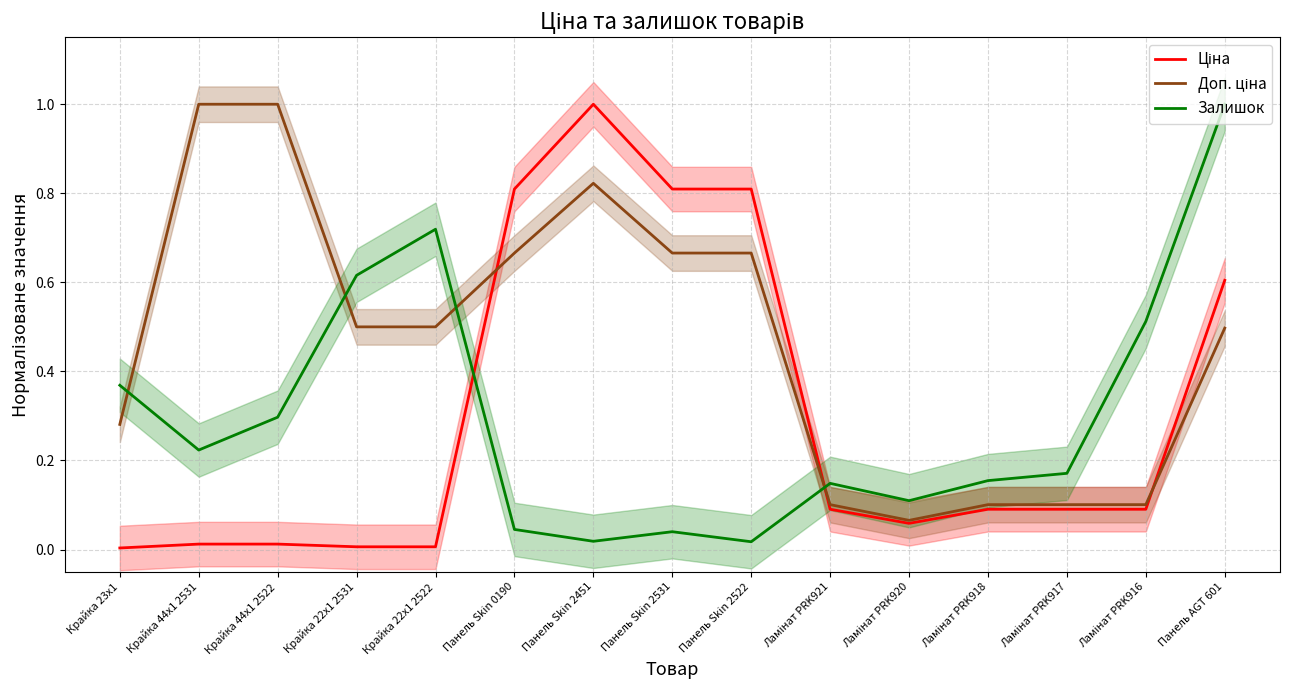

Reading left to right, extract all data points from this chart.

Ціна: Крайка 23x1=0.0	Крайка 44x1 2531=0.0	Крайка 44x1 2522=0.0	Крайка 22x1 2531=0.0	Крайка 22x1 2522=0.0	Панель Skin 0190=0.8	Панель Skin 2451=1.0	Панель Skin 2531=0.8	Панель Skin 2522=0.8	Ламінат PRK921=0.1	Ламінат PRK920=0.1	Ламінат PRK918=0.1	Ламінат PRK917=0.1	Ламінат PRK916=0.1	Панель AGT 601=0.6
Доп. ціна: Крайка 23x1=0.3	Крайка 44x1 2531=1.0	Крайка 44x1 2522=1.0	Крайка 22x1 2531=0.5	Крайка 22x1 2522=0.5	Панель Skin 0190=0.7	Панель Skin 2451=0.8	Панель Skin 2531=0.7	Панель Skin 2522=0.7	Ламінат PRK921=0.1	Ламінат PRK920=0.1	Ламінат PRK918=0.1	Ламінат PRK917=0.1	Ламінат PRK916=0.1	Панель AGT 601=0.5
Залишок: Крайка 23x1=0.4	Крайка 44x1 2531=0.2	Крайка 44x1 2522=0.3	Крайка 22x1 2531=0.6	Крайка 22x1 2522=0.7	Панель Skin 0190=0.0	Панель Skin 2451=0.0	Панель Skin 2531=0.0	Панель Skin 2522=0.0	Ламінат PRK921=0.1	Ламінат PRK920=0.1	Ламінат PRK918=0.2	Ламінат PRK917=0.2	Ламінат PRK916=0.5	Панель AGT 601=1.0